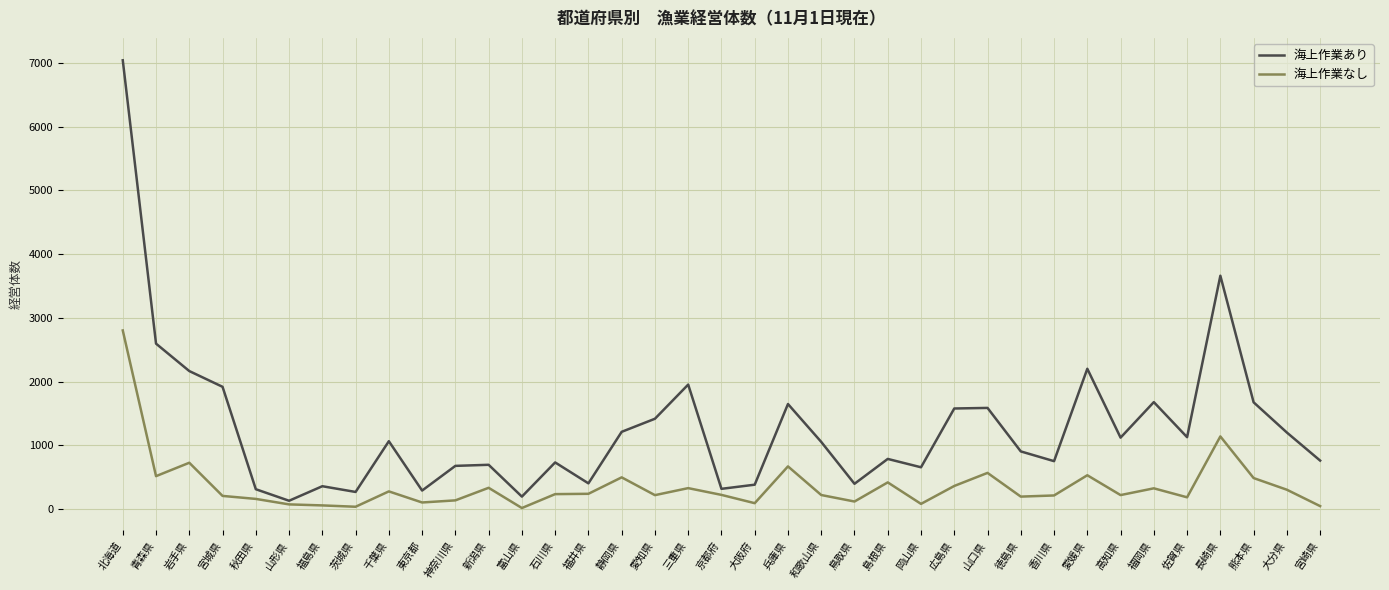

Which category has the highest value in the 海上作業あり series?

北海道